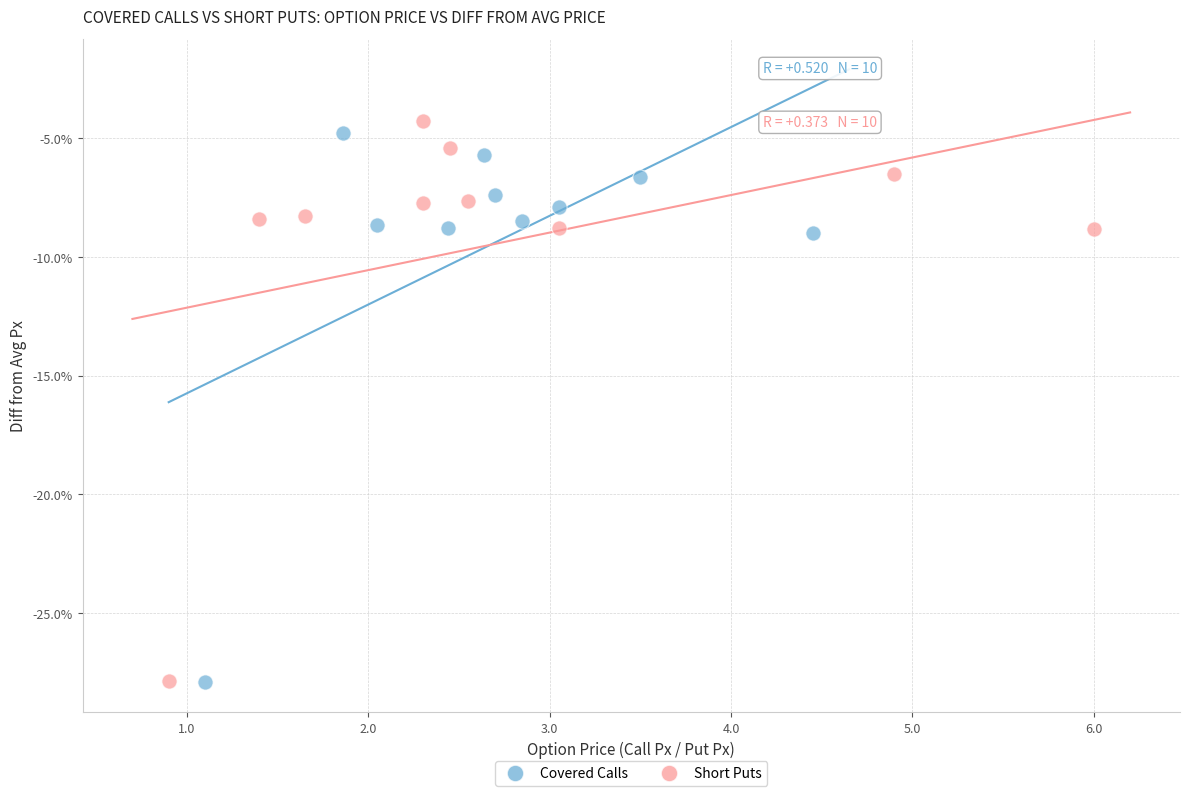

What are all the series names shown in the legend?

Covered Calls, Short Puts